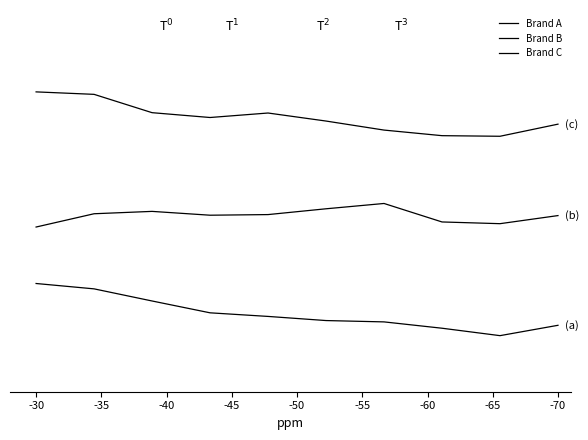

What is the difference between the maximum and minimum values in the Brand B series?

0.2